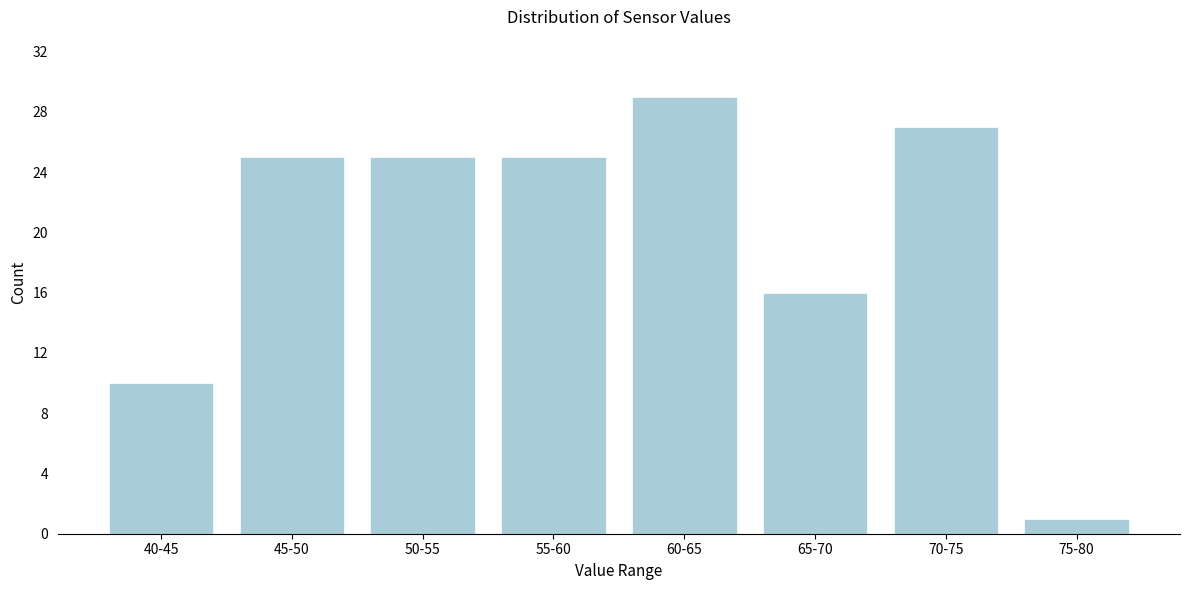

Reading left to right, transcribe all the data shown in this chart.

10	25	25	25	29	16	27	1